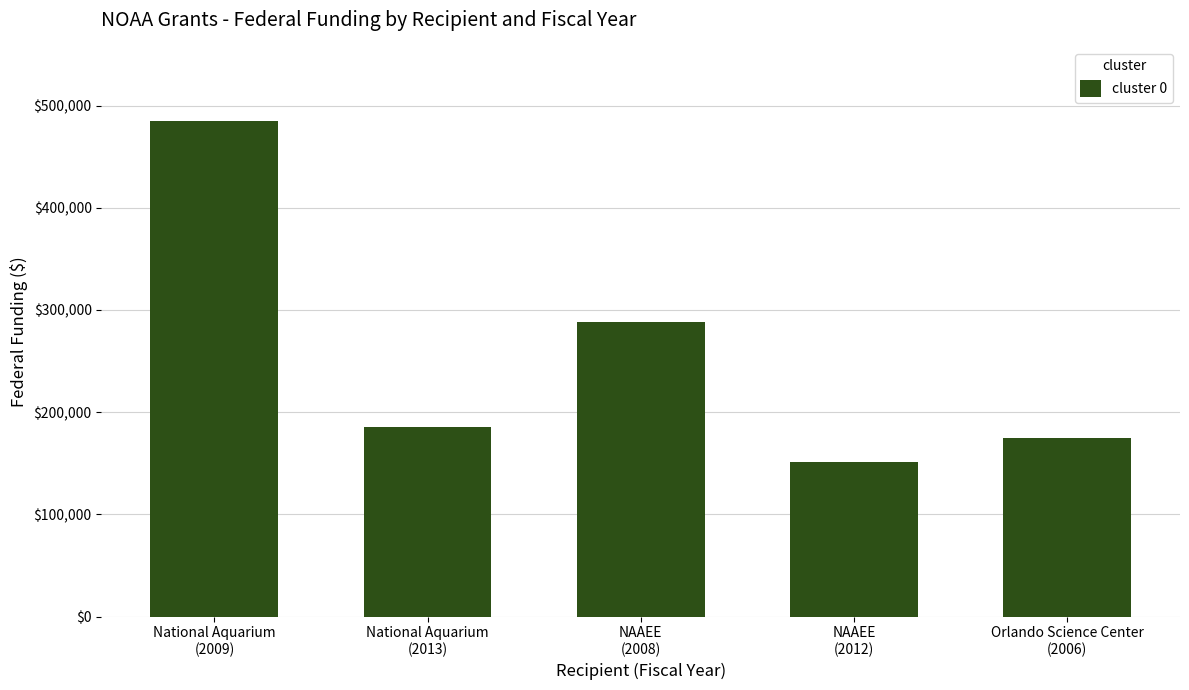

Rank the categories by value from highest to lowest.

National Aquarium
(2009), NAAEE
(2008), National Aquarium
(2013), Orlando Science Center
(2006), NAAEE
(2012)